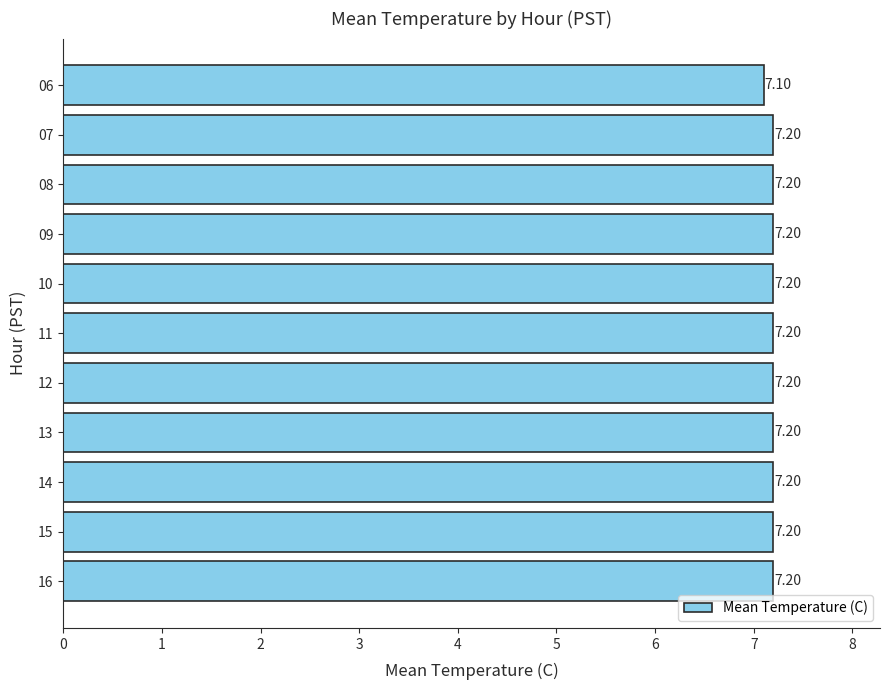

Which has a higher value, 16 or 06?

16